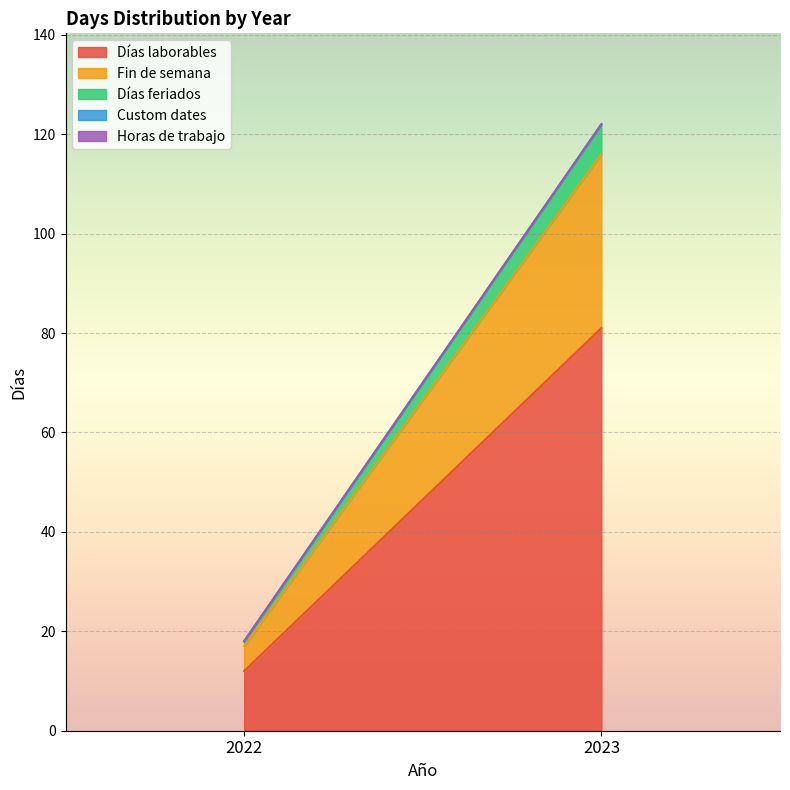

How many lines are shown in the chart?

5